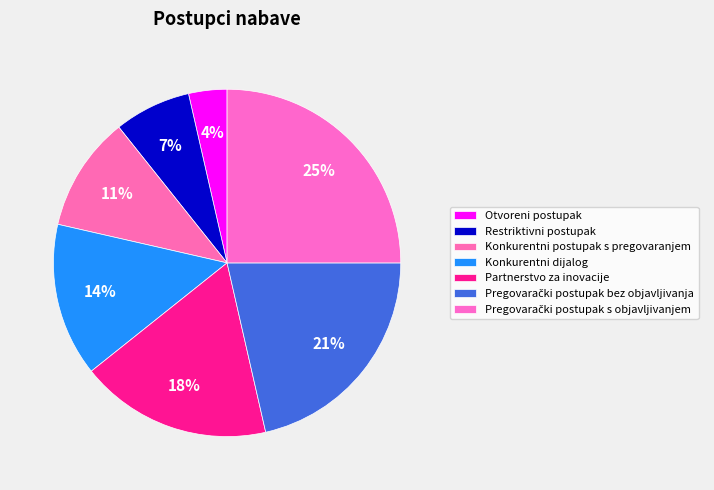

Count the number of slices in the pie.

7